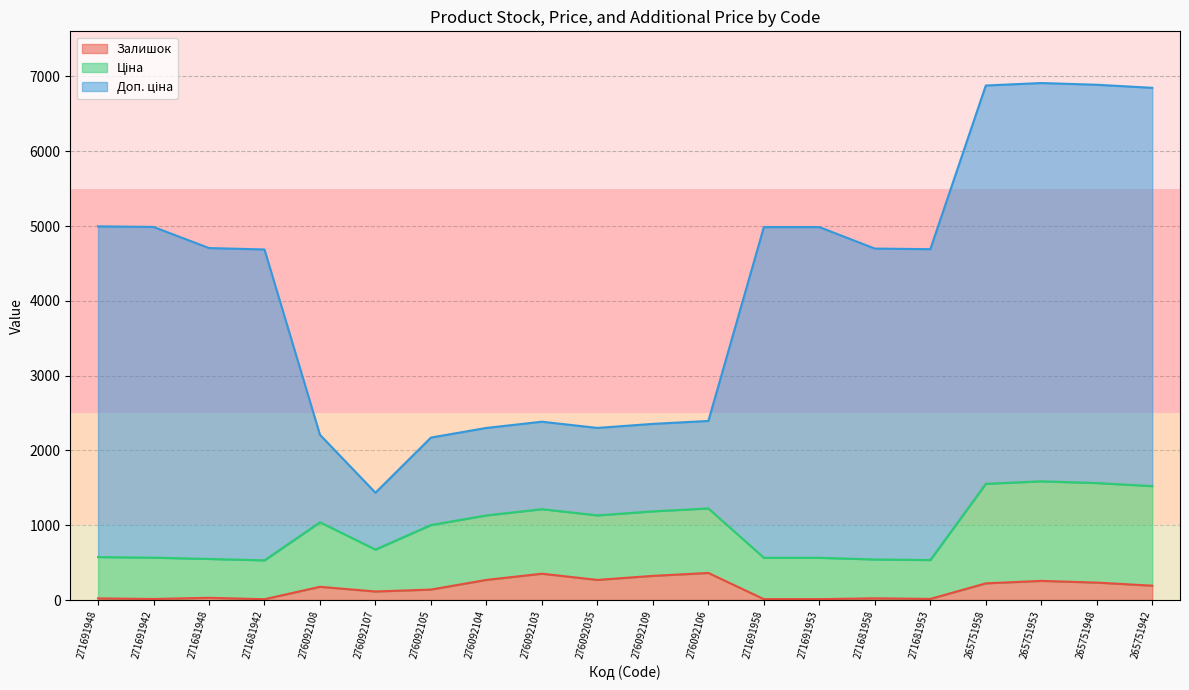

At which category does the chart reach its minimum across all series?

271681942